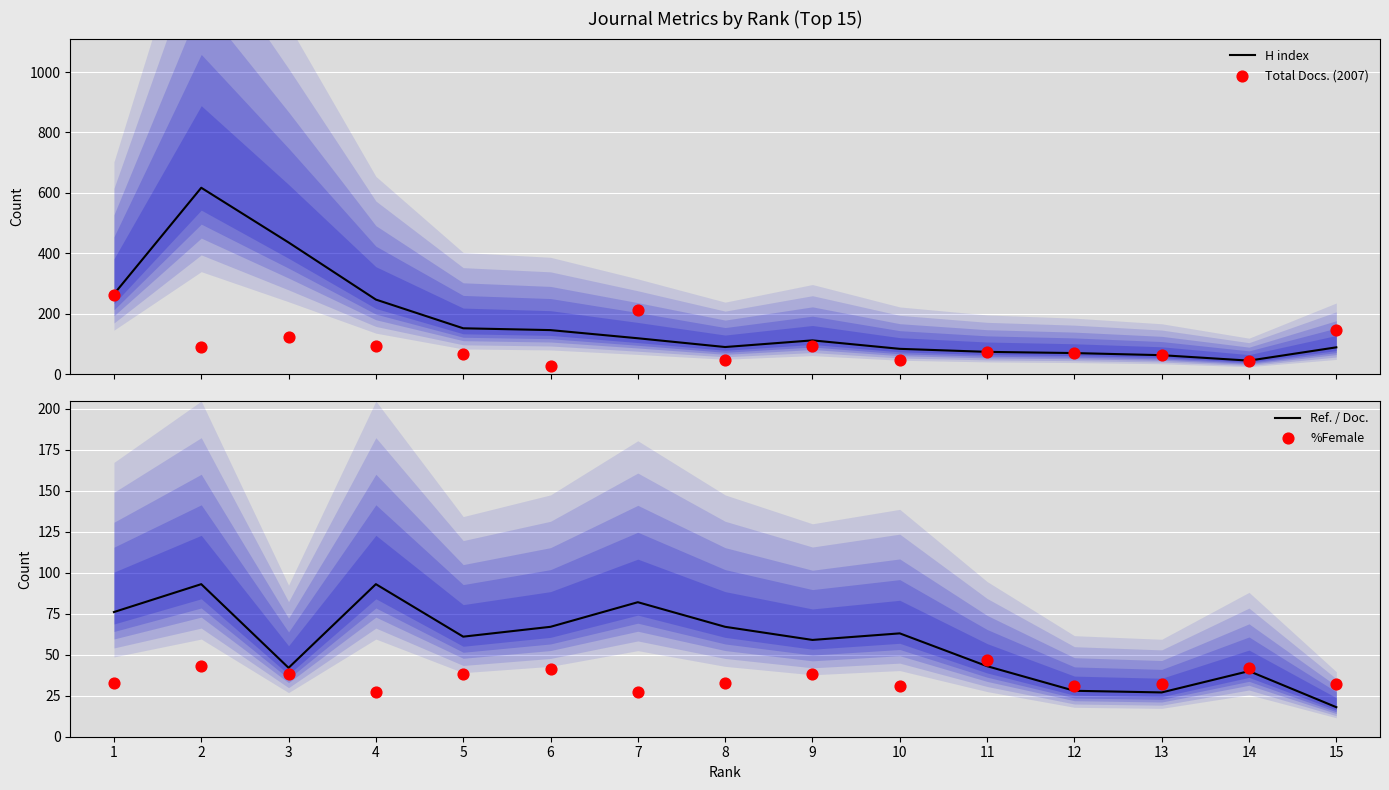

At how many categories does at least one series exceed 33?

15